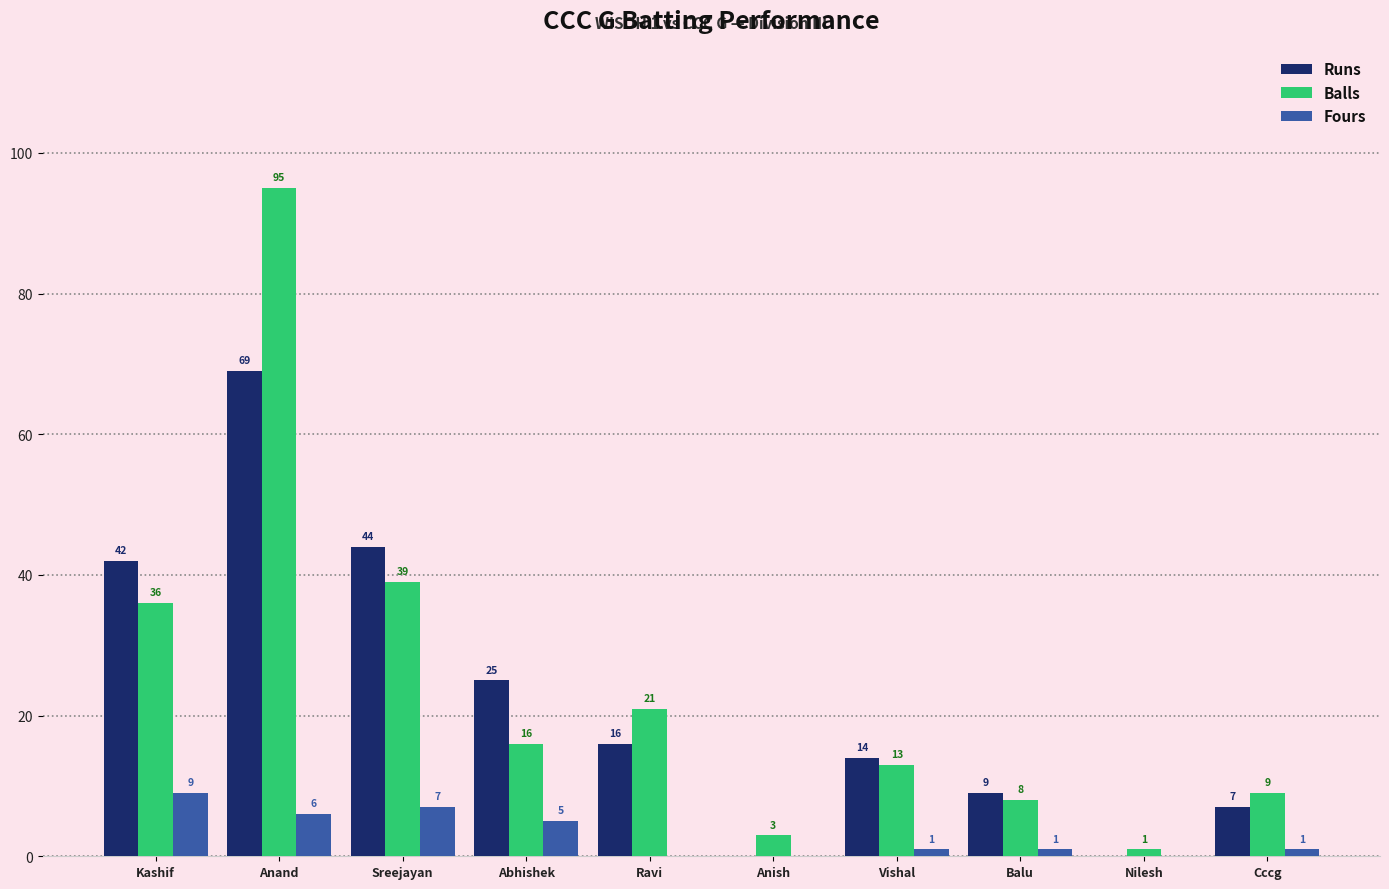

What are all the series names shown in the legend?

Runs, Balls, Fours